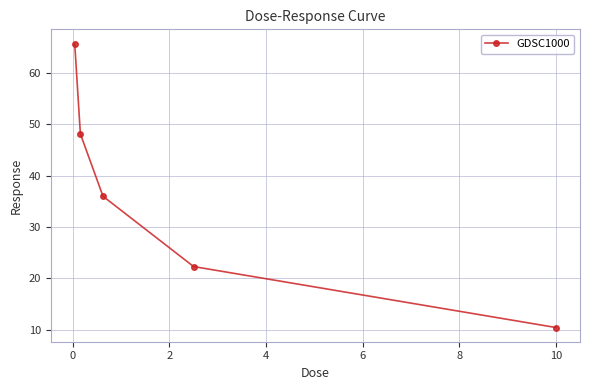

How many series are shown in this chart?

1